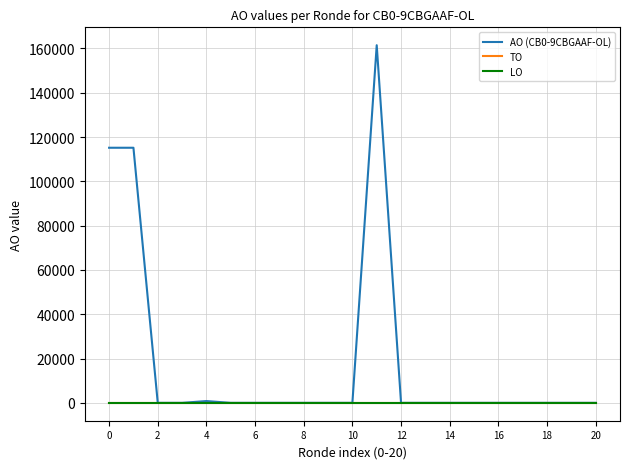

Is this an area chart (filled region under the line)?

No